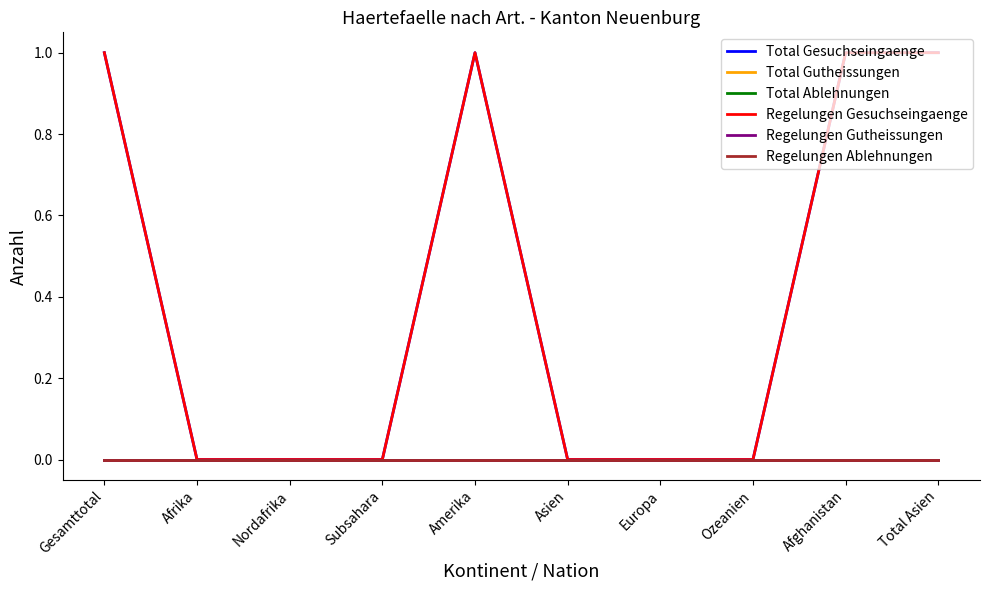

True or false: Regelungen Gesuchseingaenge has more than 0 interior local peaks.

True